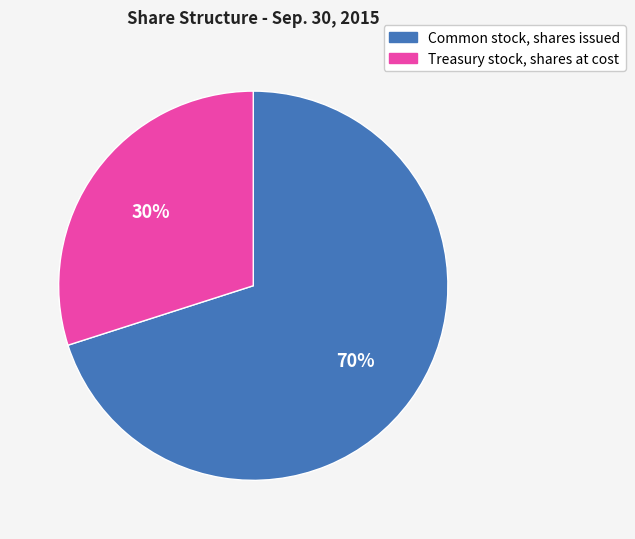

Rank the categories by value from lowest to highest.

Treasury stock, shares at cost, Common stock, shares issued